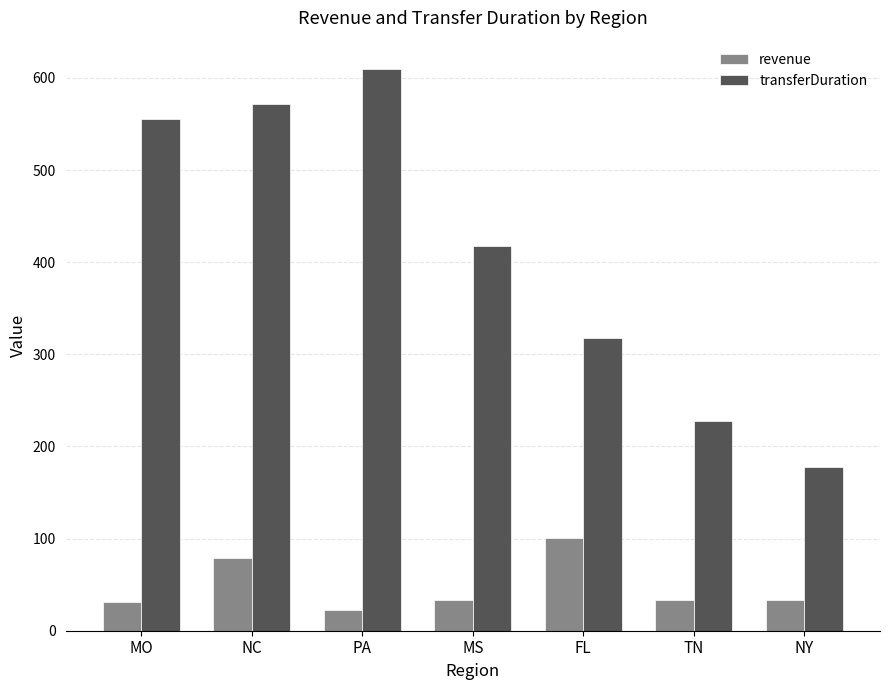

Which series changed the most between PA and FL?

transferDuration